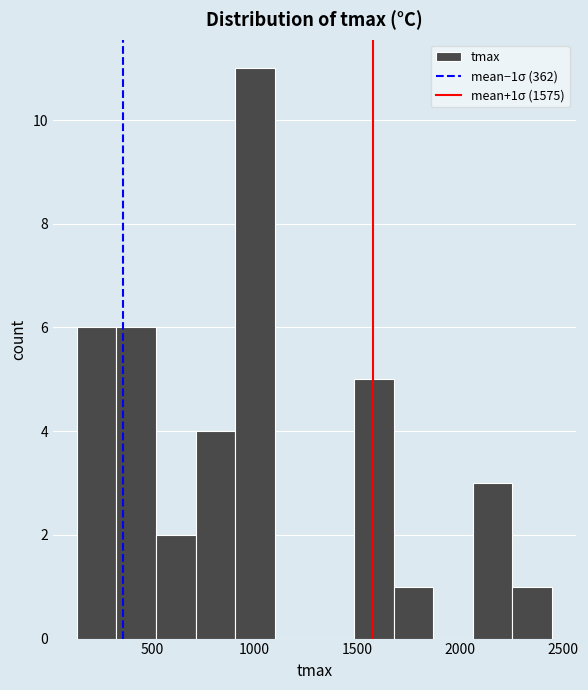

Around what value on the x-axis is the tallest bar? Give the approximate position of its centre, as read against the axis.

1000